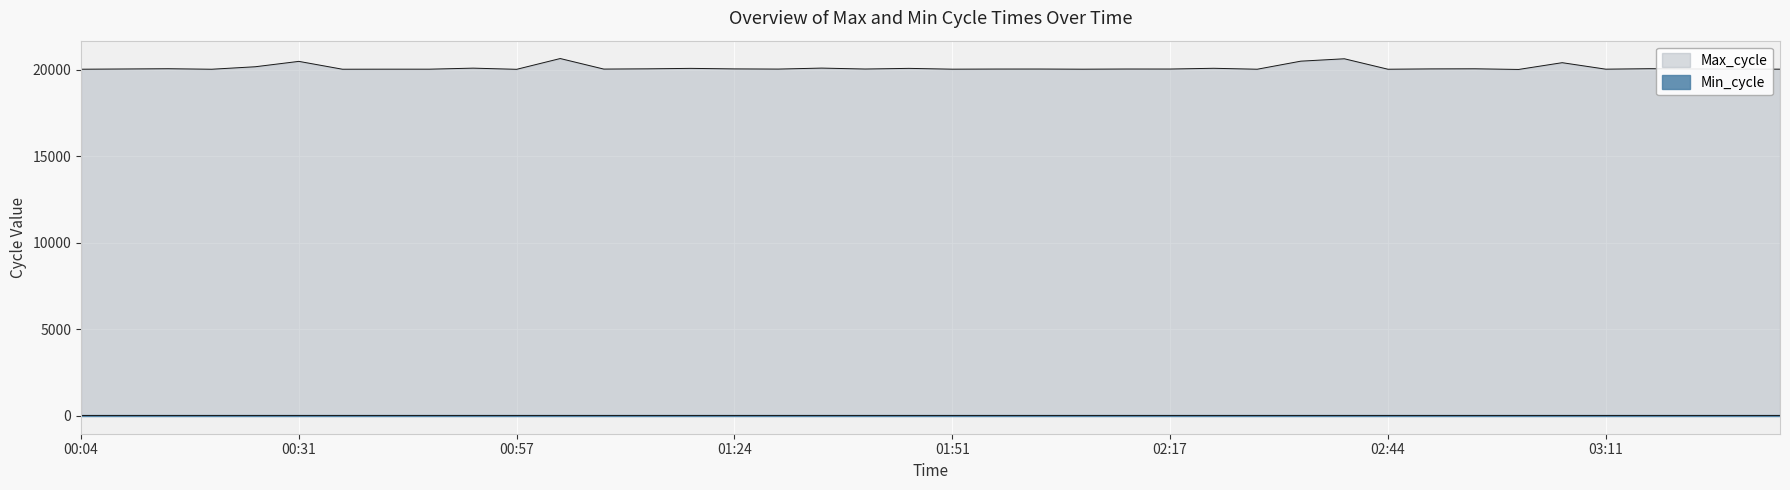

Does the chart display data point markers on the line(s)?

No